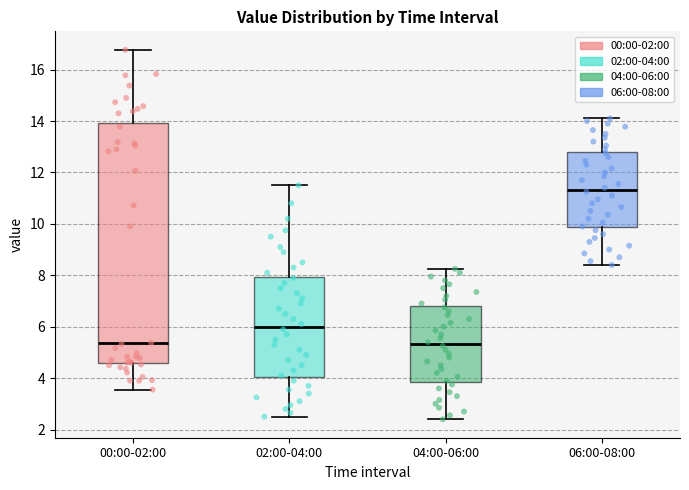

Which box is the tallest, from its lower edge to its upper edge?

00:00-02:00